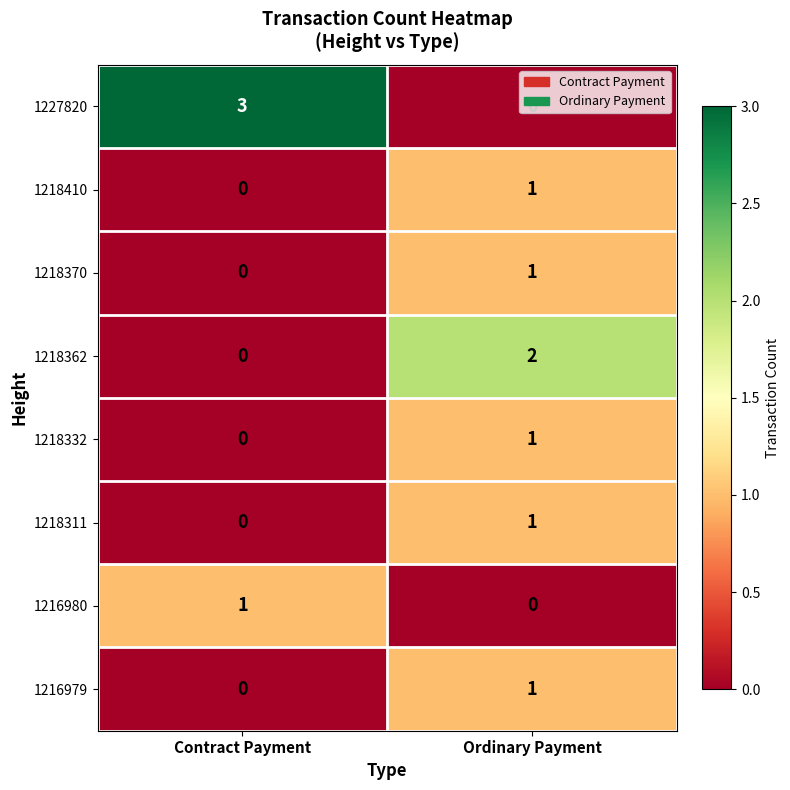

Is it true that 1216979 equals -1 at Contract Payment?

False